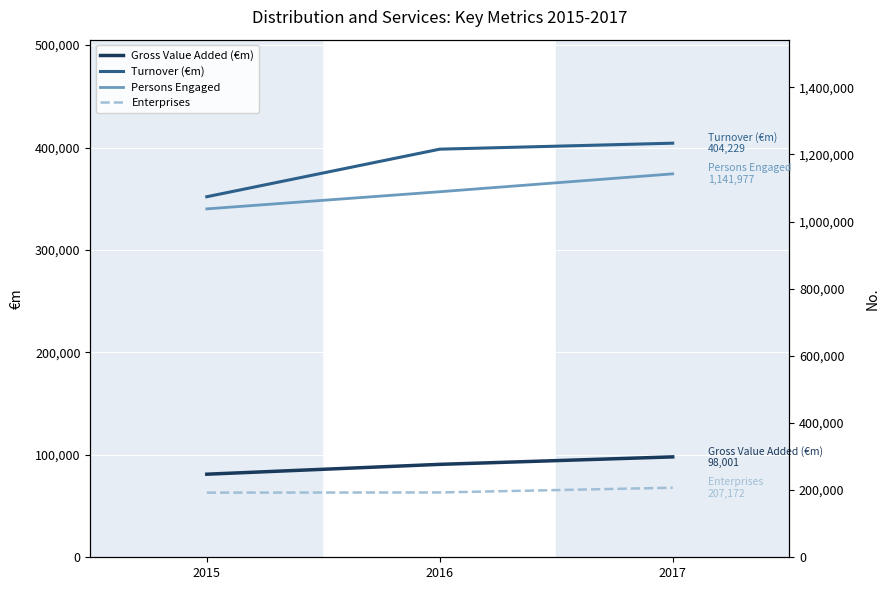

At which label does Enterprises first exceed 193081?

2017